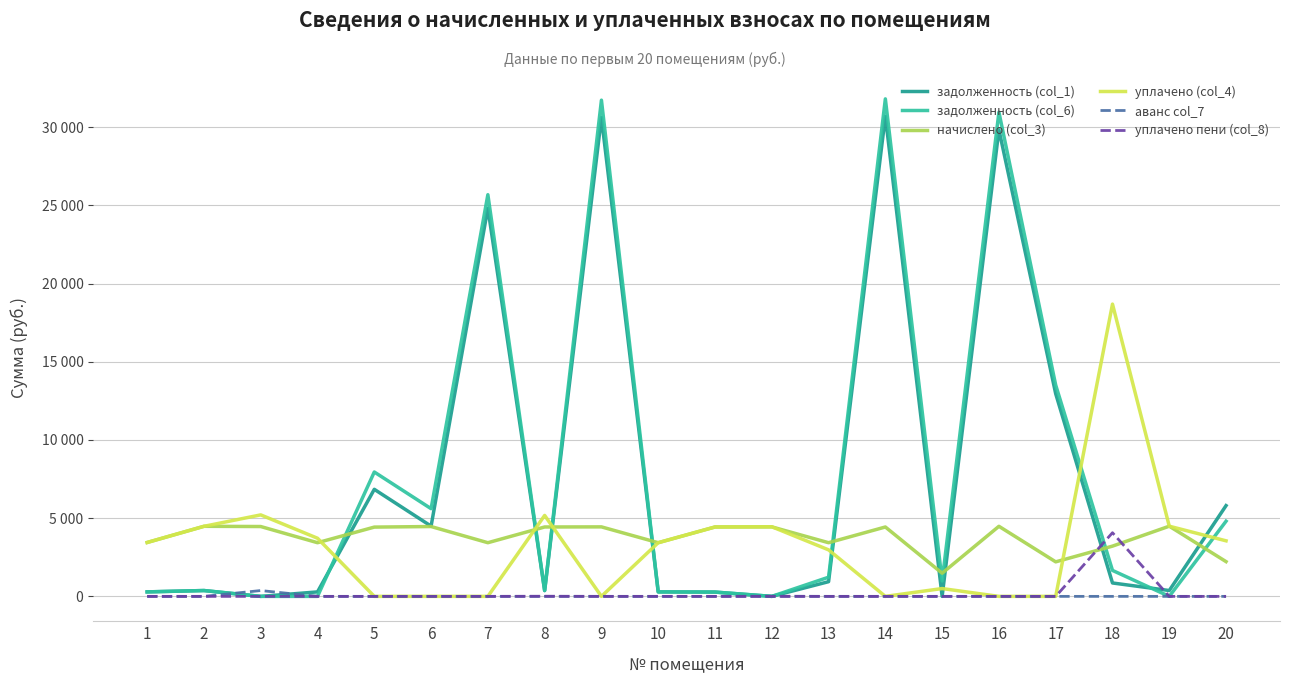

Does the chart display data point markers on the line(s)?

No